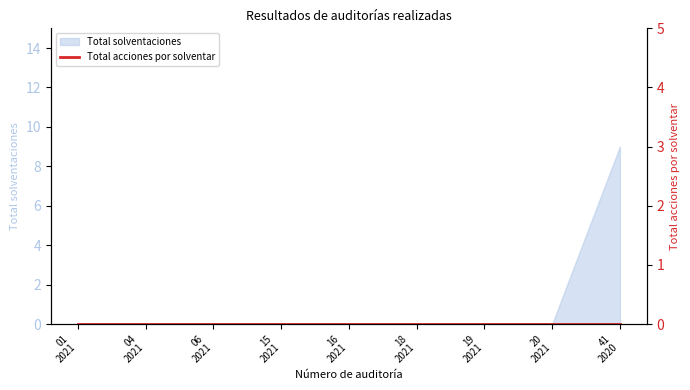

What is the highest value of the Total solventaciones series?

9